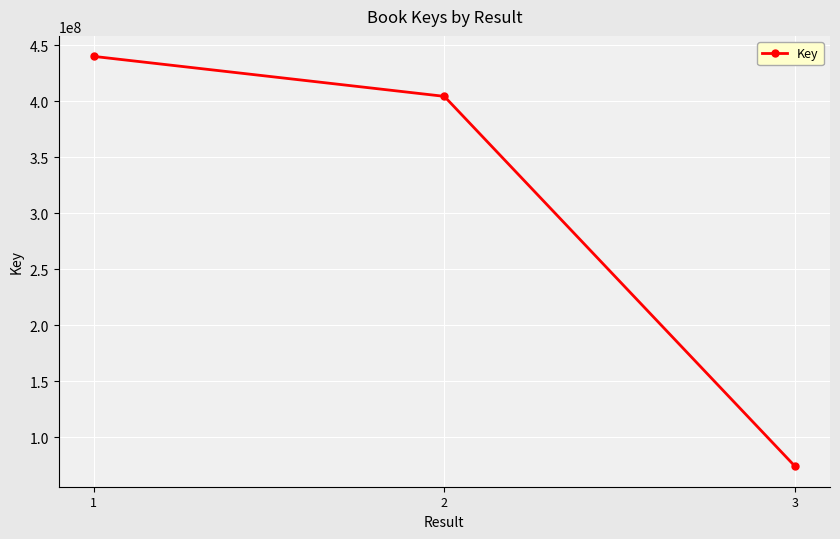

Reading right to left, what are all the values shown in this chart?

74108541	404267171	439944574